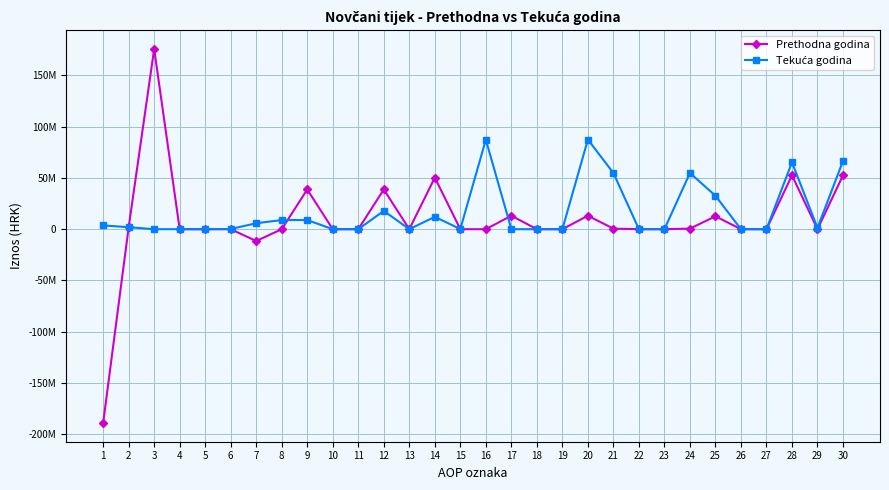

Does the chart have visible grid lines?

Yes